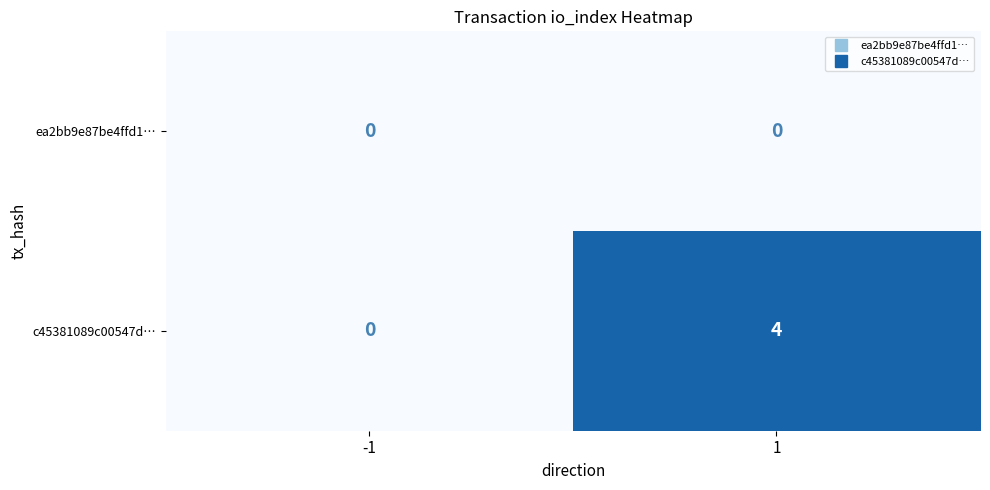

Rank the series by their maximum value, from lowest to highest.

ea2bb9e87be4ffd1…, c45381089c00547d…